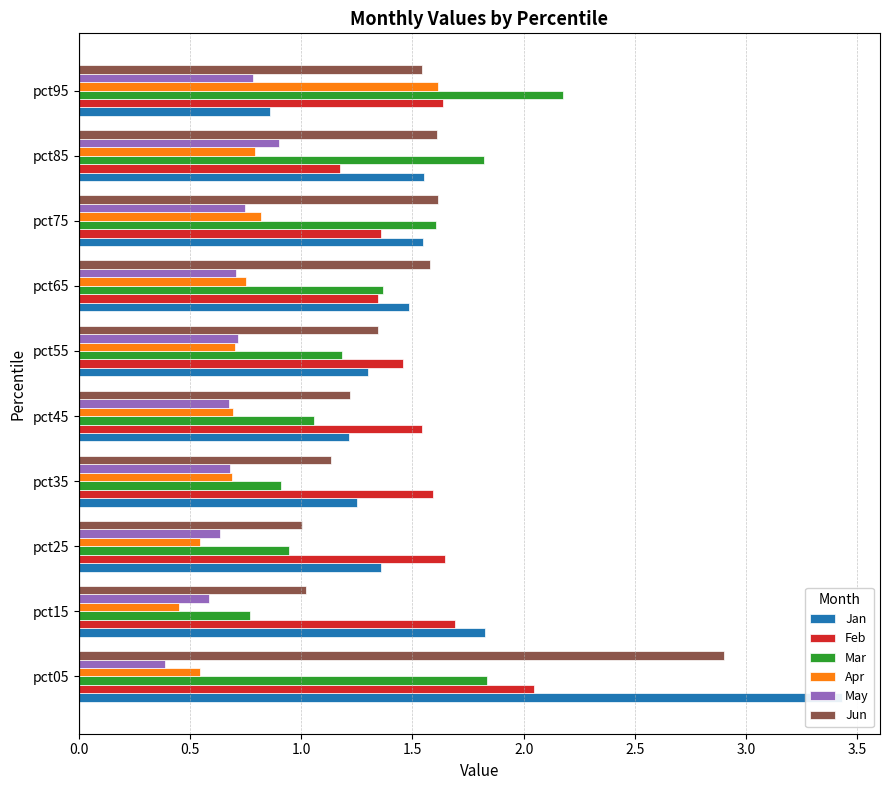

What is the value of the Jun bar at the 9th from the left?

1.6